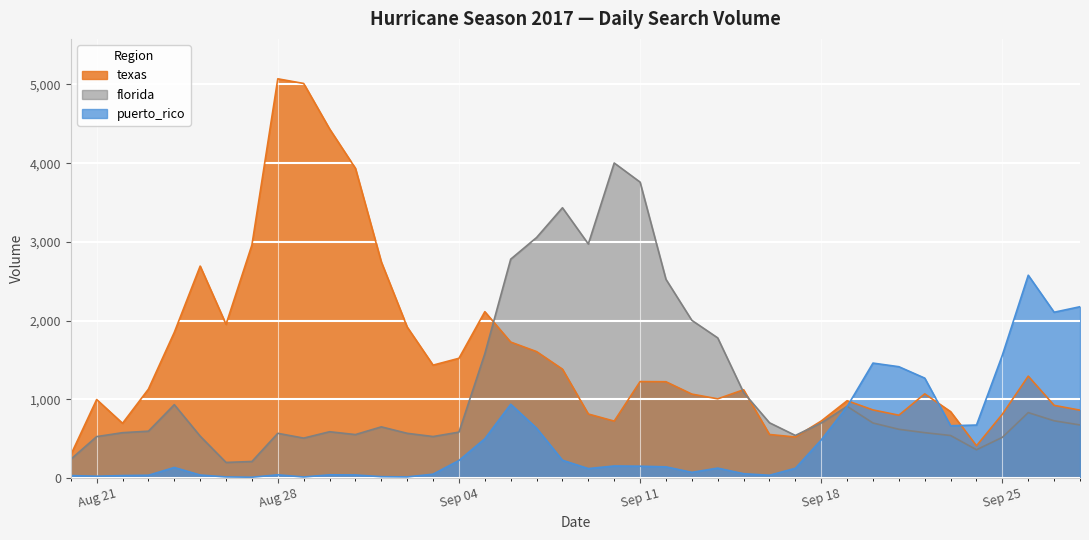

Does the chart display data point markers on the line(s)?

No